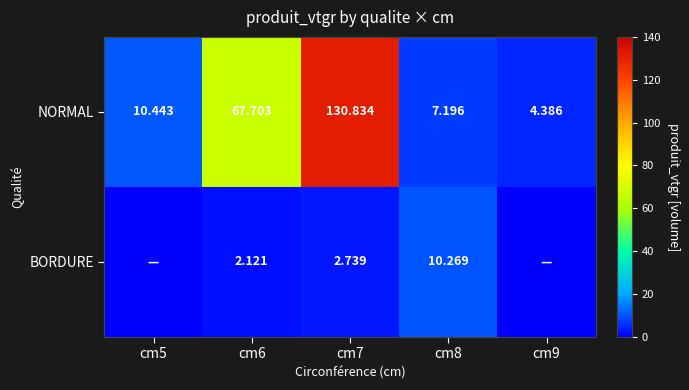

Is the value of BORDURE at cm8 greater than the value of NORMAL at cm6?

No